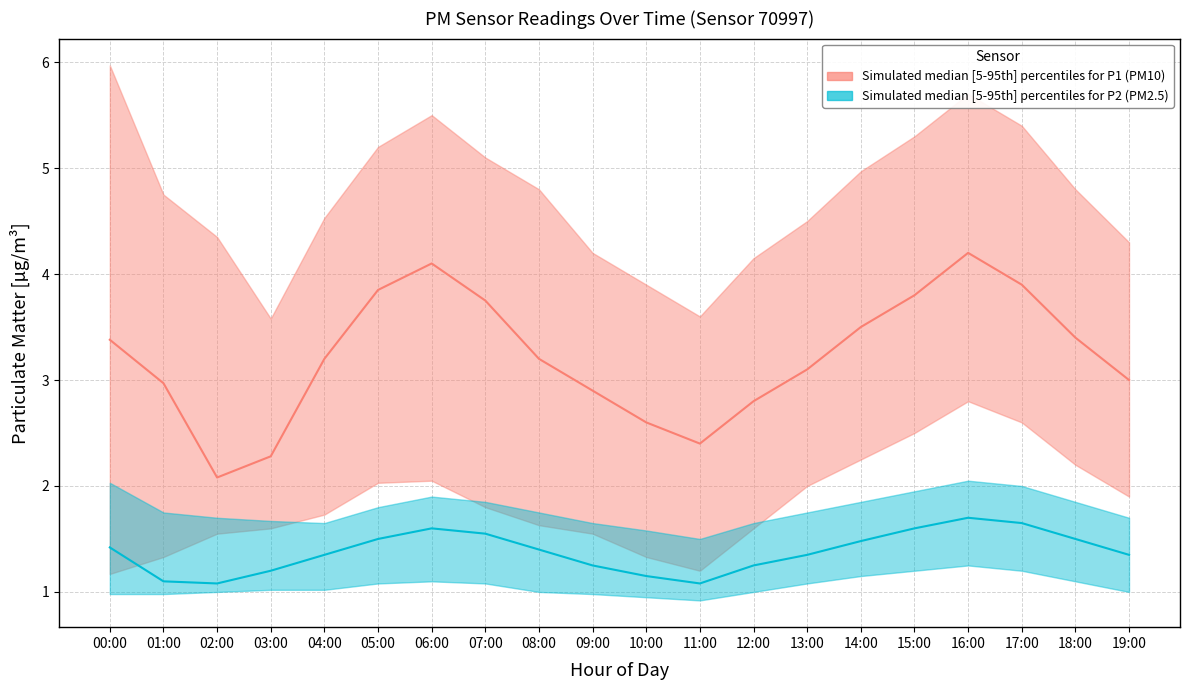

Reading right to left, transcribe all the data shown in this chart.

P1_median: 3.0	3.4	3.9	4.2	3.8	3.5	3.1	2.8	2.4	2.6	2.9	3.2	3.8	4.1	3.9	3.2	2.3	2.1	3.0	3.4
P1_p5: 1.9	2.2	2.6	2.8	2.5	2.2	2.0	1.6	1.2	1.3	1.6	1.6	1.8	2.0	2.0	1.7	1.6	1.6	1.3	1.2
P1_p95: 4.3	4.8	5.4	5.7	5.3	5.0	4.5	4.2	3.6	3.9	4.2	4.8	5.1	5.5	5.2	4.5	3.6	4.3	4.8	6.0
P2_median: 1.4	1.5	1.6	1.7	1.6	1.5	1.4	1.2	1.1	1.1	1.2	1.4	1.6	1.6	1.5	1.4	1.2	1.1	1.1	1.4
P2_p5: 1.0	1.1	1.2	1.2	1.2	1.1	1.1	1.0	0.9	0.9	1.0	1.0	1.1	1.1	1.1	1.0	1.0	1.0	1.0	1.0
P2_p95: 1.7	1.9	2.0	2.0	1.9	1.9	1.8	1.6	1.5	1.6	1.6	1.8	1.9	1.9	1.8	1.6	1.7	1.7	1.8	2.0